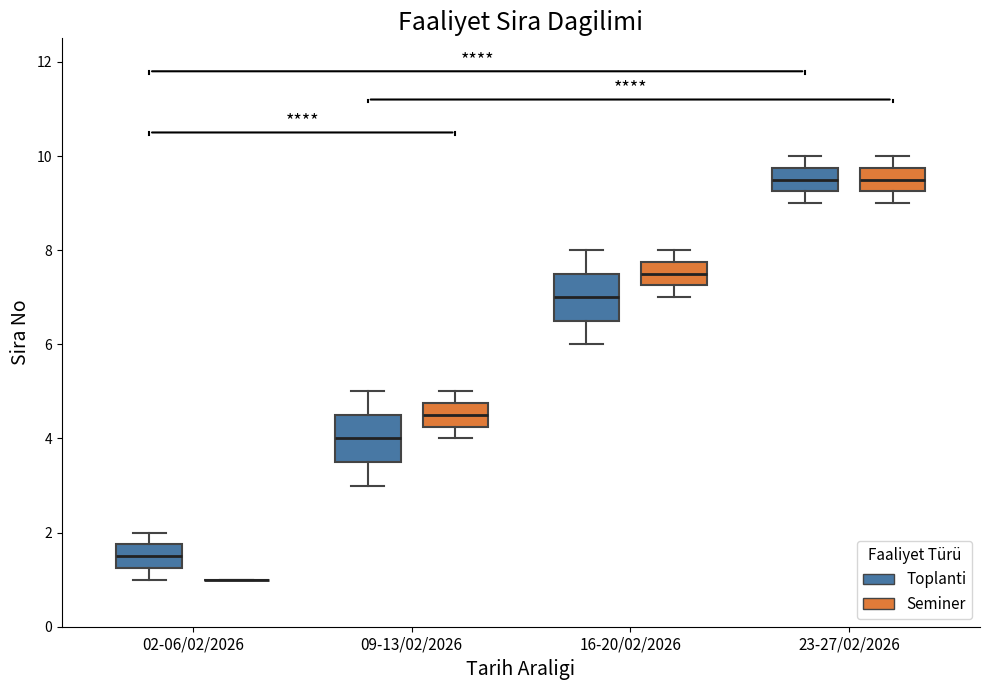

Reading left to right, transcribe this box plot: for each box, give where its median line is, the range the box spans, and where its two whiskers end, as read against the y-axis. The values are not printed on the chart, so give them approximately, as read against the axis.

02-06/02/2026 (Toplanti): median 1.6, box 1.2 to 1.8, whiskers 1.0 to 2.0
02-06/02/2026 (Seminer): box collapsed to a line at 1.0, whiskers 1.0 to 1.0
09-13/02/2026 (Toplanti): median 4.0, box 3.6 to 4.6, whiskers 3.0 to 5.0
09-13/02/2026 (Seminer): median 4.6, box 4.2 to 4.8, whiskers 4.0 to 5.0
16-20/02/2026 (Toplanti): median 7.0, box 6.6 to 7.6, whiskers 6.0 to 8.0
16-20/02/2026 (Seminer): median 7.6, box 7.2 to 7.8, whiskers 7.0 to 8.0
23-27/02/2026 (Toplanti): median 9.6, box 9.2 to 9.8, whiskers 9.0 to 10.0
23-27/02/2026 (Seminer): median 9.6, box 9.2 to 9.8, whiskers 9.0 to 10.0